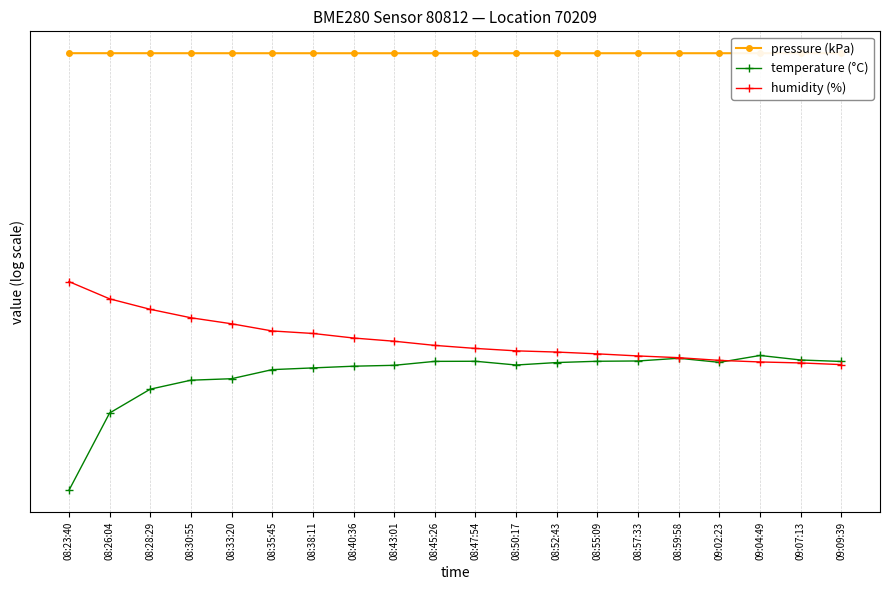

True or false: temperature (°C) and pressure (kPa) intersect in this chart.

False